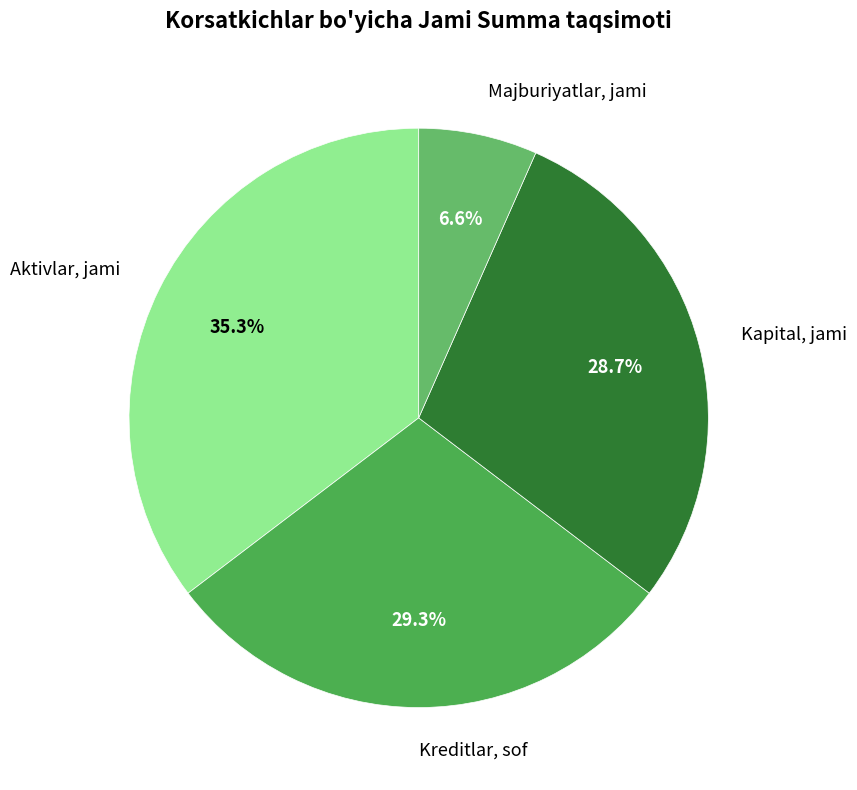

How many segments does this pie chart have?

4